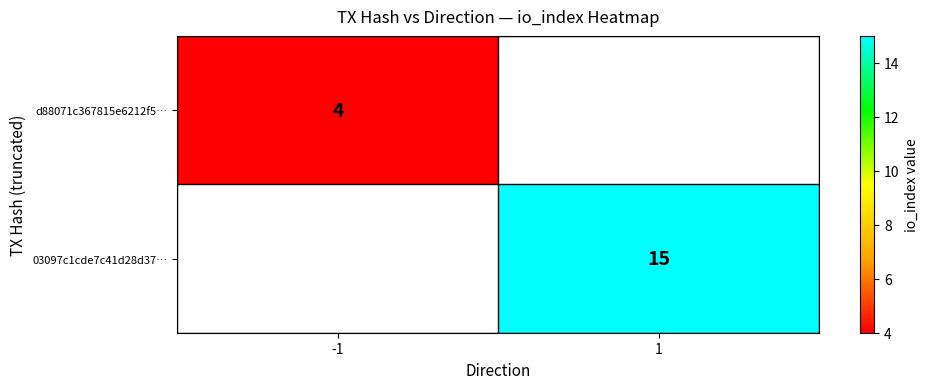

True or false: 03097c1cde7c41d28d37… has a value of 15 at 1.

True